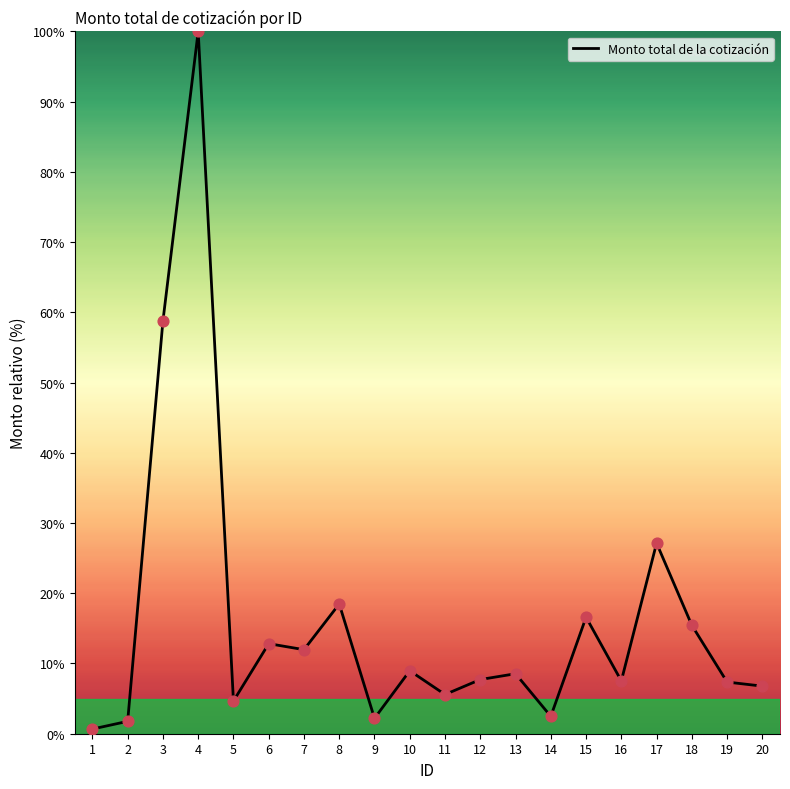

Approximately how many times larger is the value at 16 compared to 13?

0.9